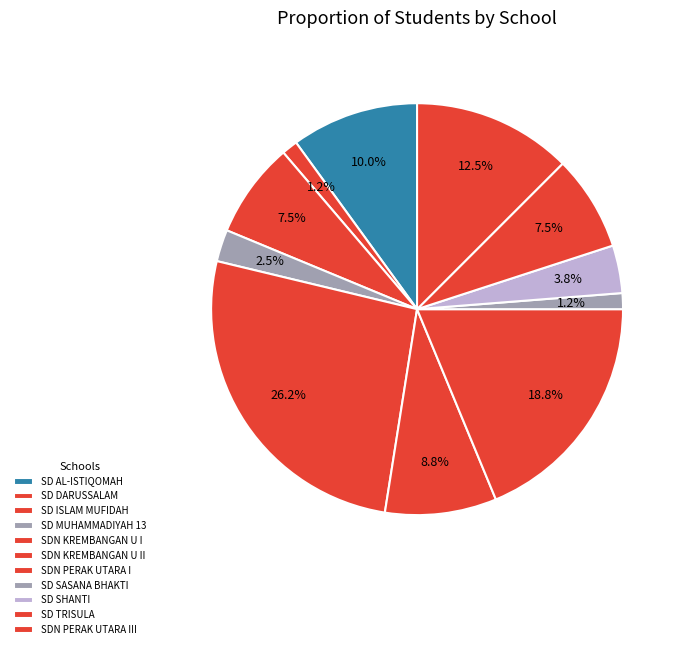

How many segments does this pie chart have?

11